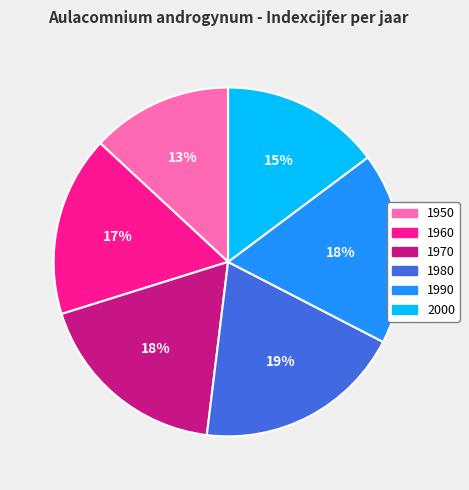

True or false: 1970 accounts for 9% of the total.

False